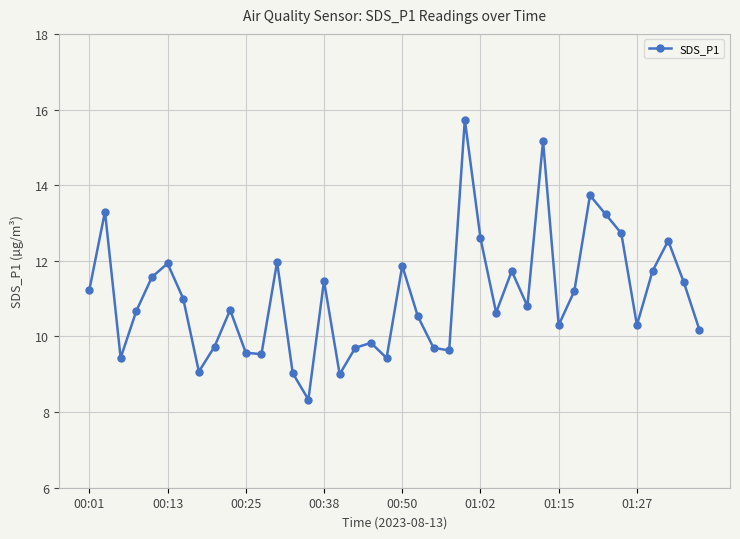

True or false: there are more than 1 points higher than both neighbors.

True